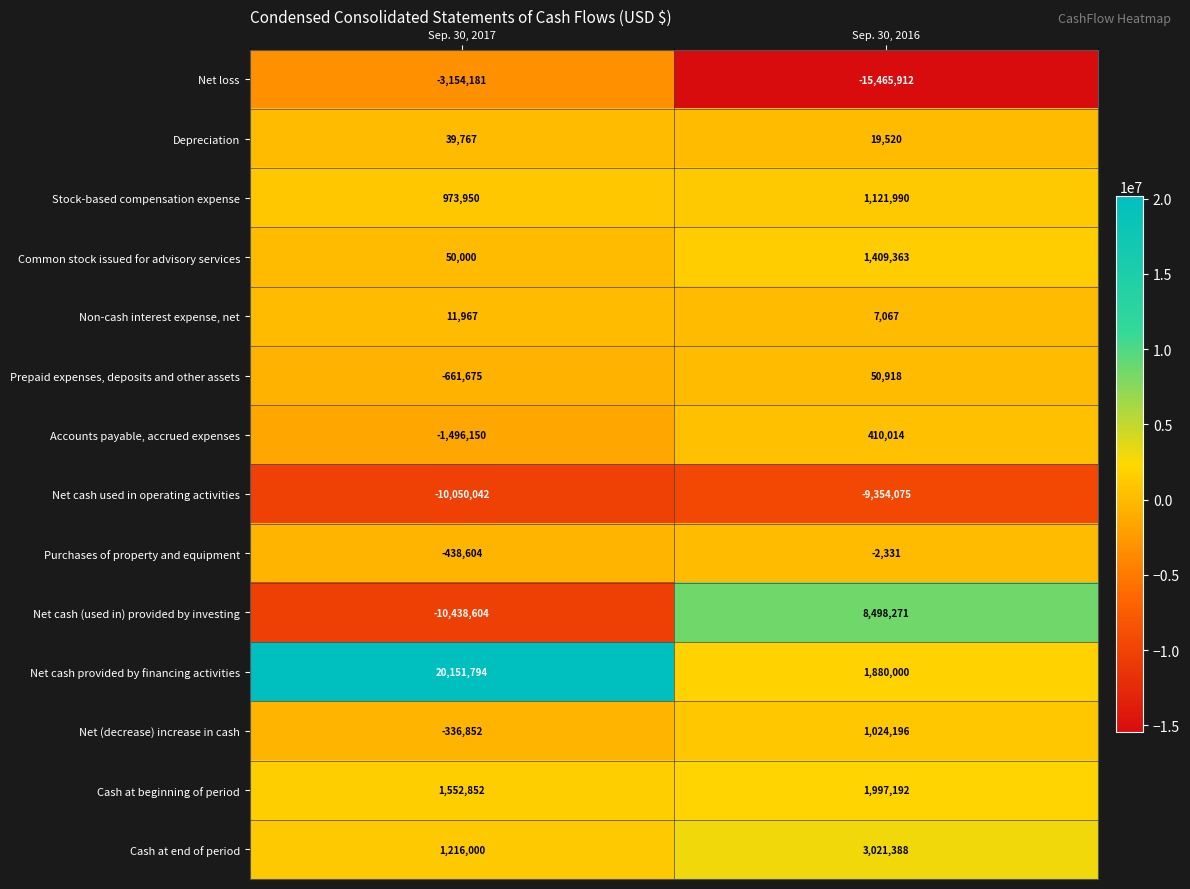

At which category does the chart reach its peak across all series?

Sep. 30, 2017